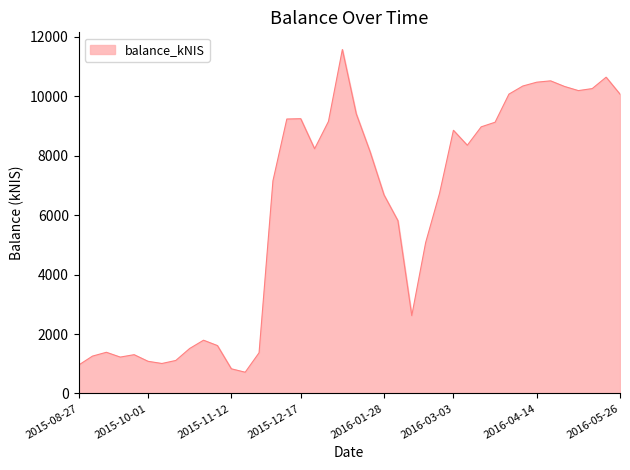

What is the smallest value displayed?

713.9